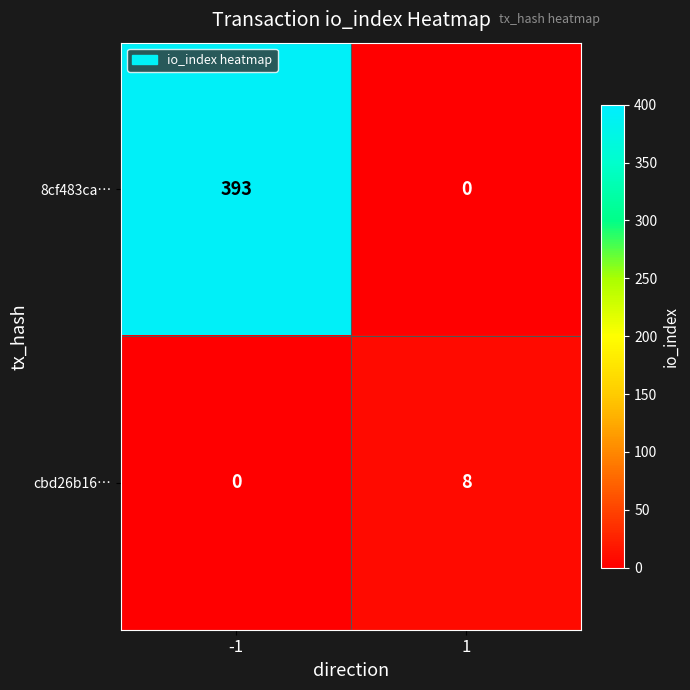

At how many categories does at least one series exceed 65?

1